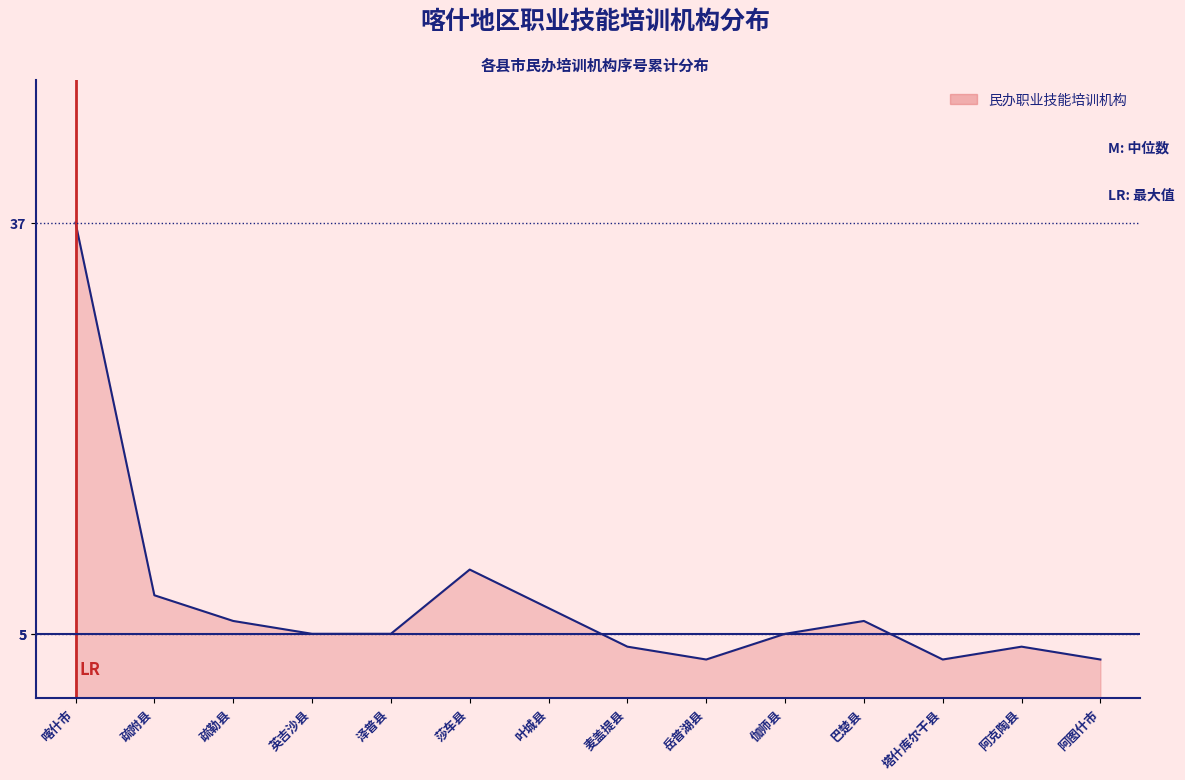

Is it true that the value at 岳普湖县 is 3?

True